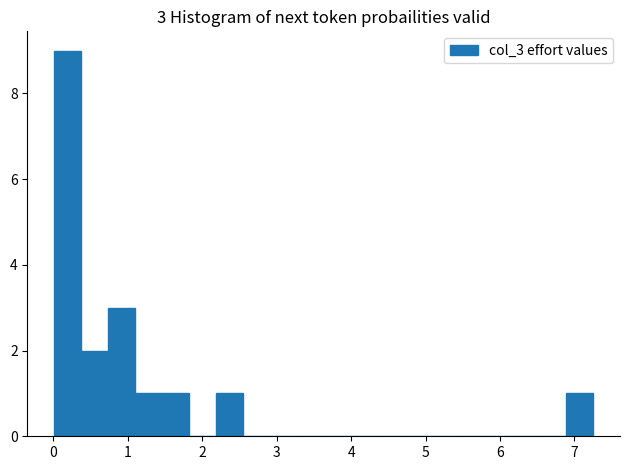

Read against the x-axis, roughly where is the centre of the tallest bar?

0.2